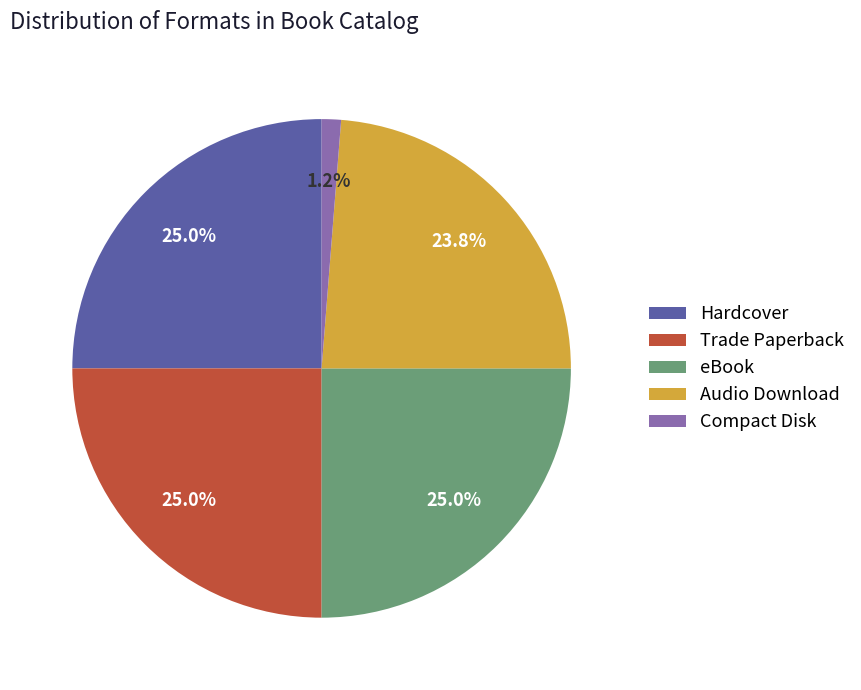

Which slice is the smallest?

Compact Disk